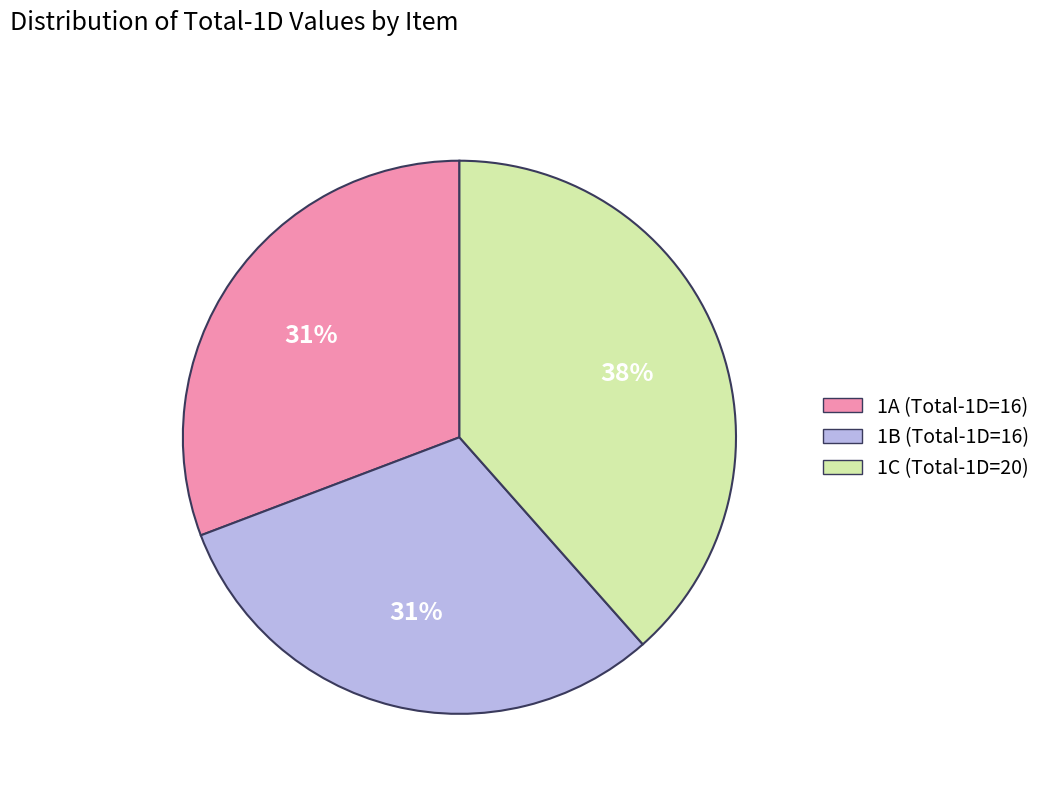

Which category has the biggest portion of the pie?

1C (Total-1D=20)